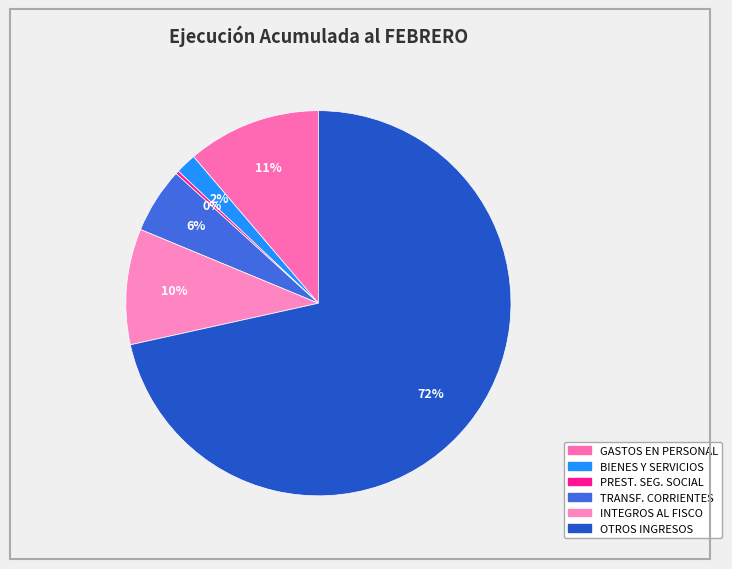

Which slice is the largest?

OTROS INGRESOS CORRIENTES